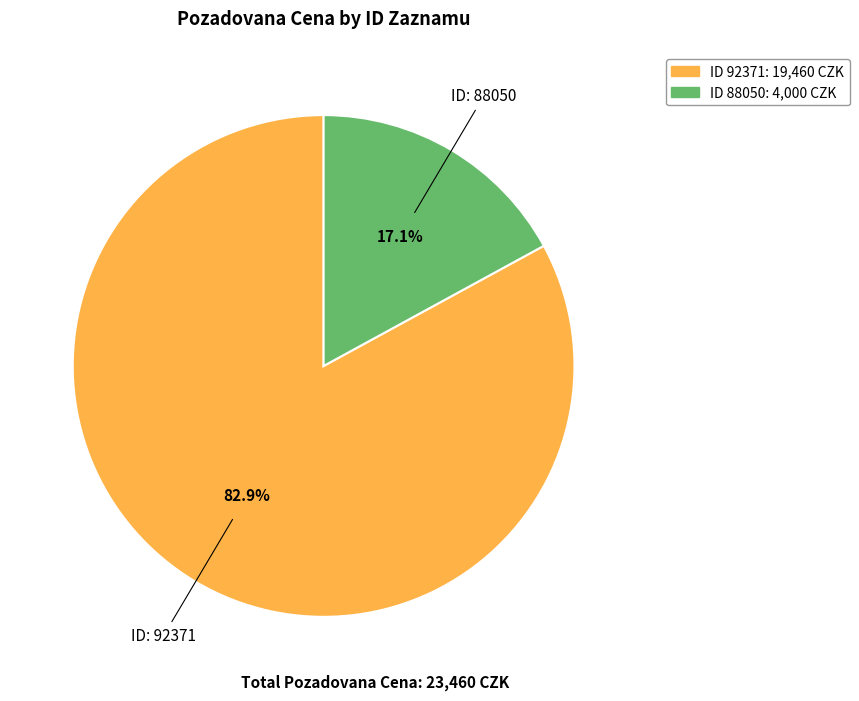

Does any single category account for the majority?

Yes